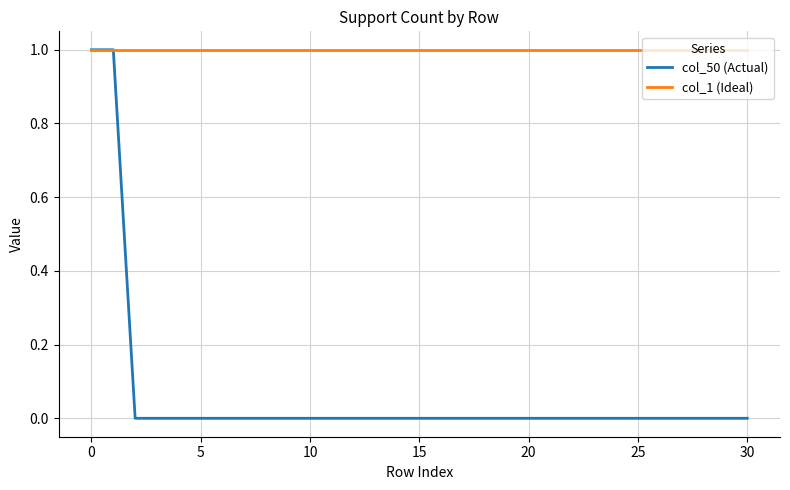

Which series has the largest total across all categories?

col_1 (Ideal)